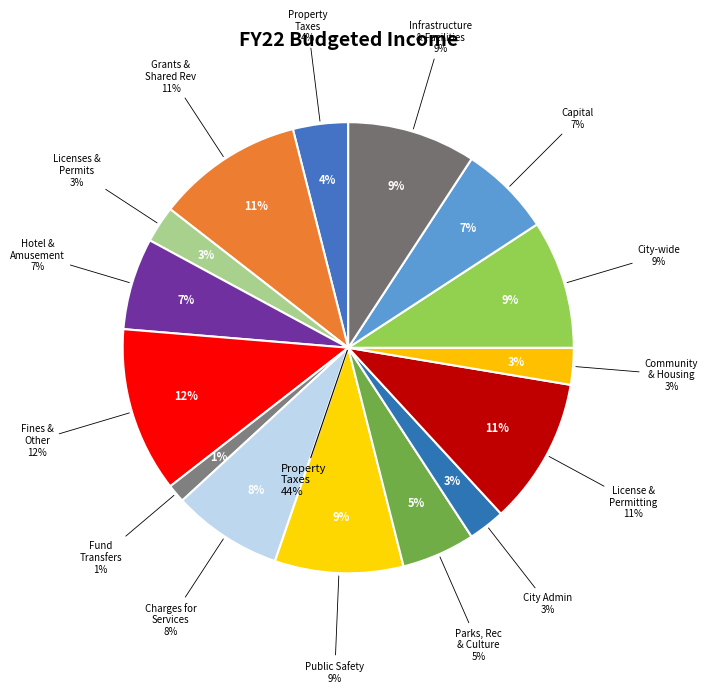

Between 9 and 1, which is larger?

9